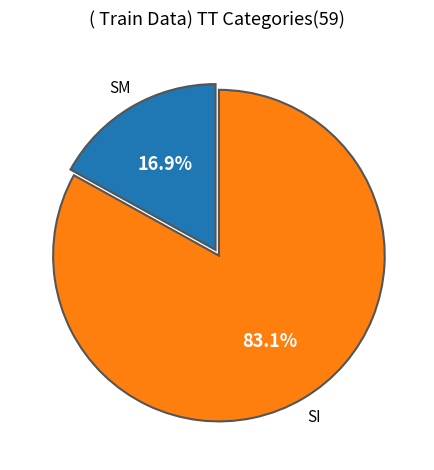

Combined, what portion of the pie is SM and SI?

100.0%